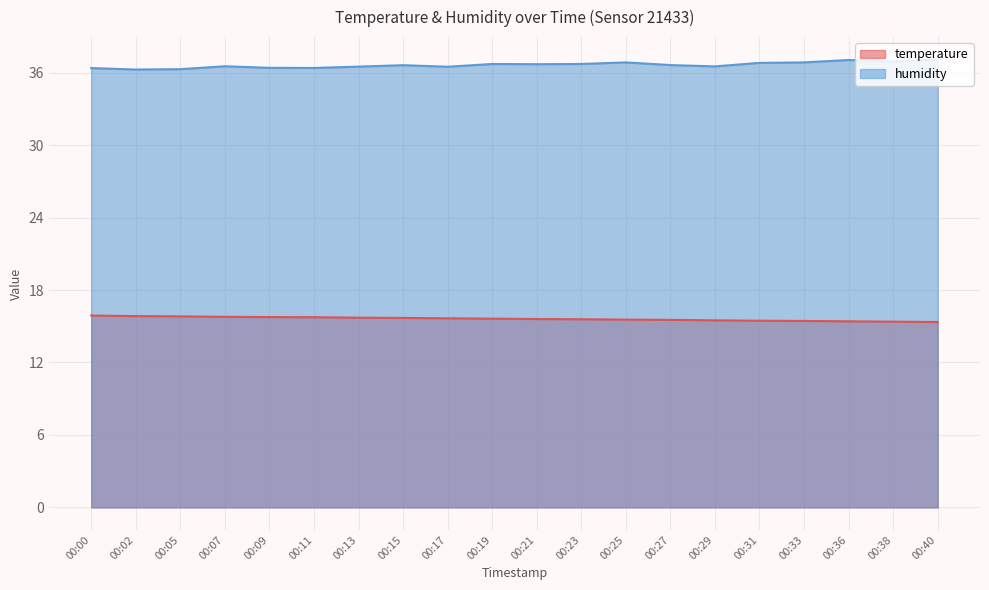

Reading right to left, what are all the values shown in this chart?

temperature: 15.3	15.4	15.4	15.4	15.5	15.5	15.5	15.6	15.6	15.6	15.6	15.7	15.7	15.7	15.8	15.8	15.8	15.8	15.8	15.9
humidity: 37.1	36.9	37.0	36.9	36.8	36.5	36.6	36.9	36.7	36.7	36.7	36.5	36.6	36.5	36.4	36.4	36.5	36.3	36.3	36.4